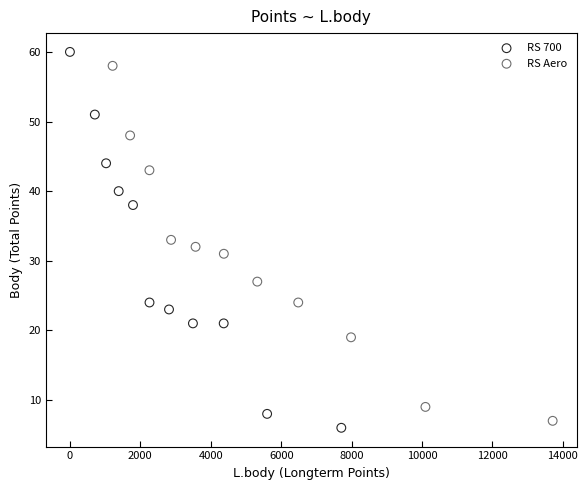

Which series reaches the minimum Y coordinate?

RS 700